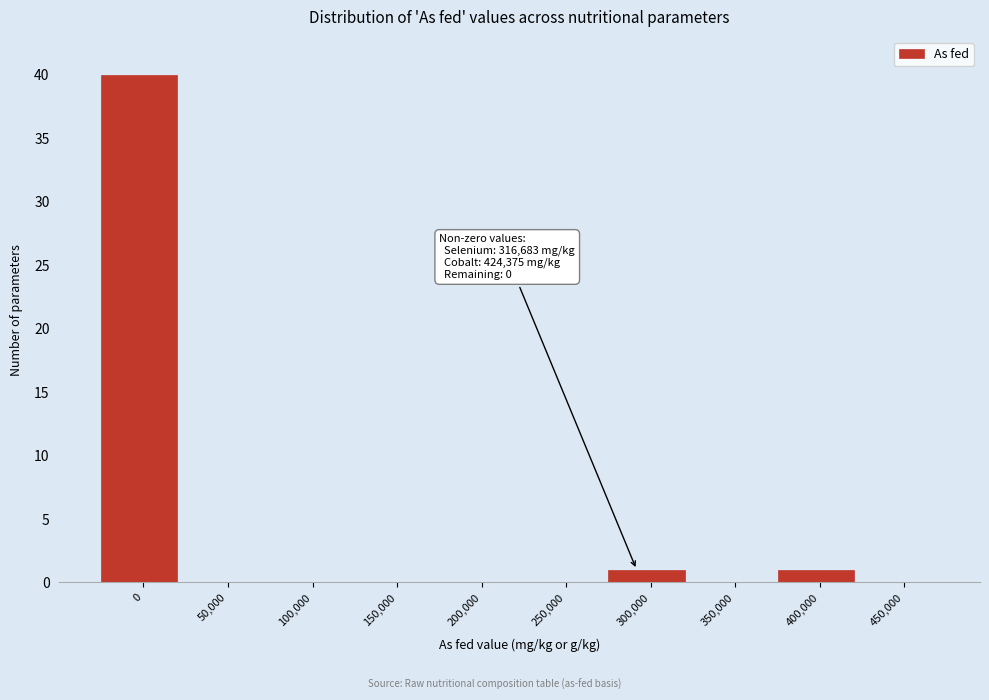

Reading left to right, list all the values displayed in this chart.

0=40	50,000=0	100,000=0	150,000=0	200,000=0	250,000=0	300,000=1	350,000=0	400,000=1	450,000=0